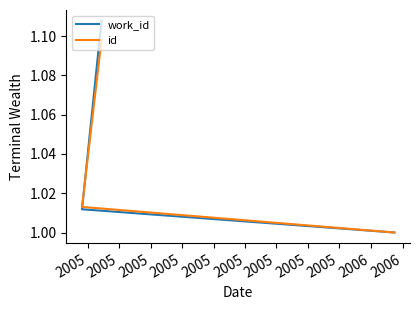

What is the difference between the work_id values at 2005 and 2005?

0.1